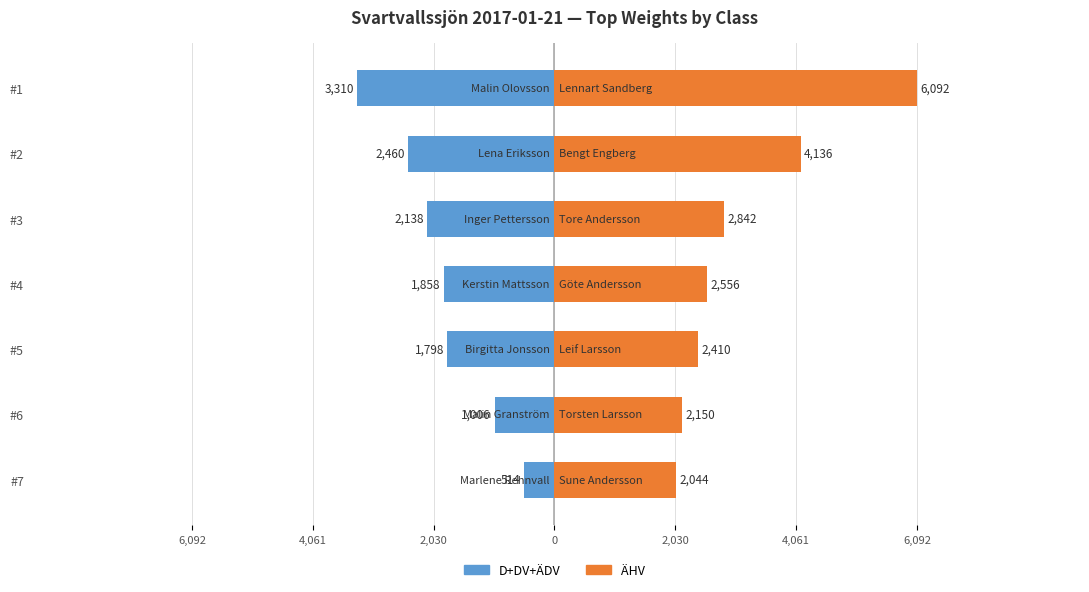

Is it true that D+DV+ÄDV equals -981 at #5?

False